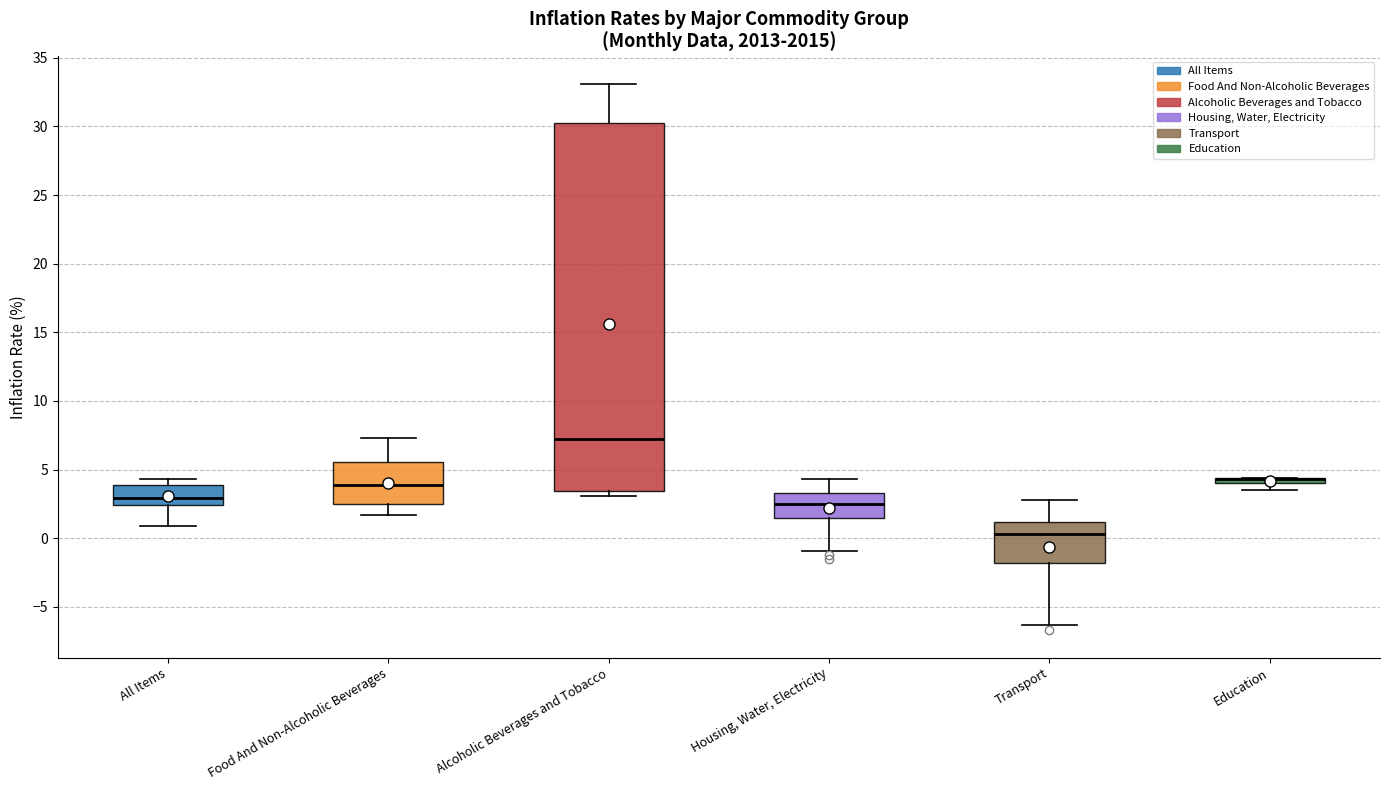

Which box is the tallest, from its lower edge to its upper edge?

Alcoholic Beverages and Tobacco